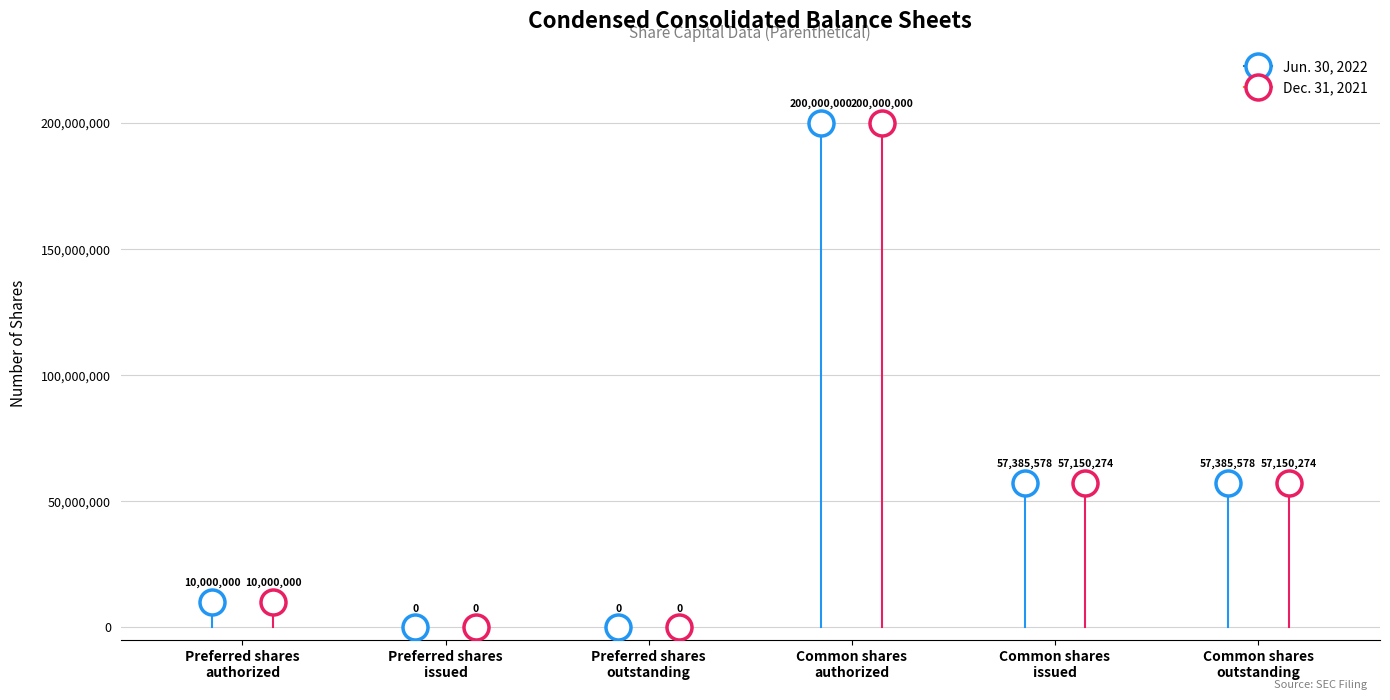

How many interior local peaks does the Dec. 31, 2021 series have?

1